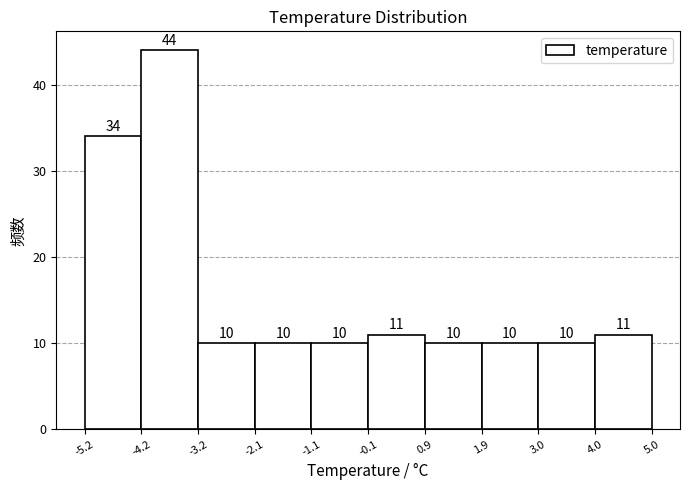

Reading left to right, transcribe this chart: for each bar, give the range it covers on the x-axis and its height.

-5.2 to -4.2: 34
-4.2 to -3.2: 44
-3.2 to -2.1: 10
-2.1 to -1.1: 10
-1.1 to -0.1: 10
-0.1 to 0.9: 11
0.9 to 1.9: 10
1.9 to 3.0: 10
3.0 to 4.0: 10
4.0 to 5.0: 11